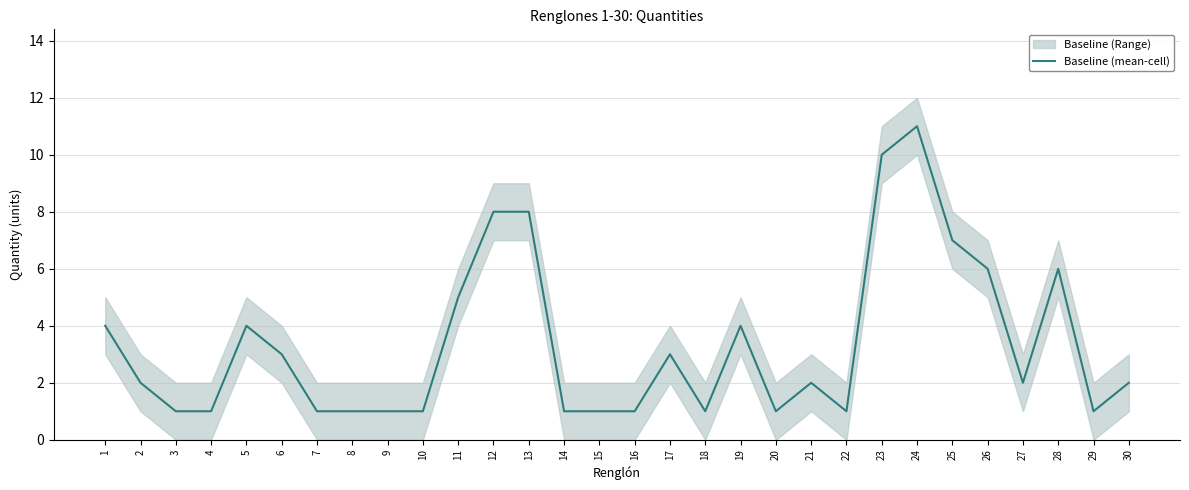

Where is the first local minimum?

18